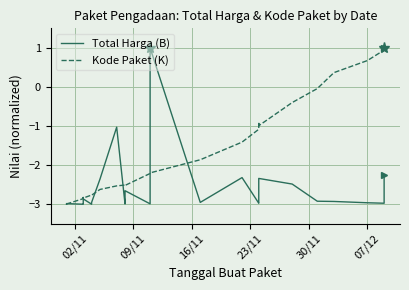

How many categories are shown in the chart?

35